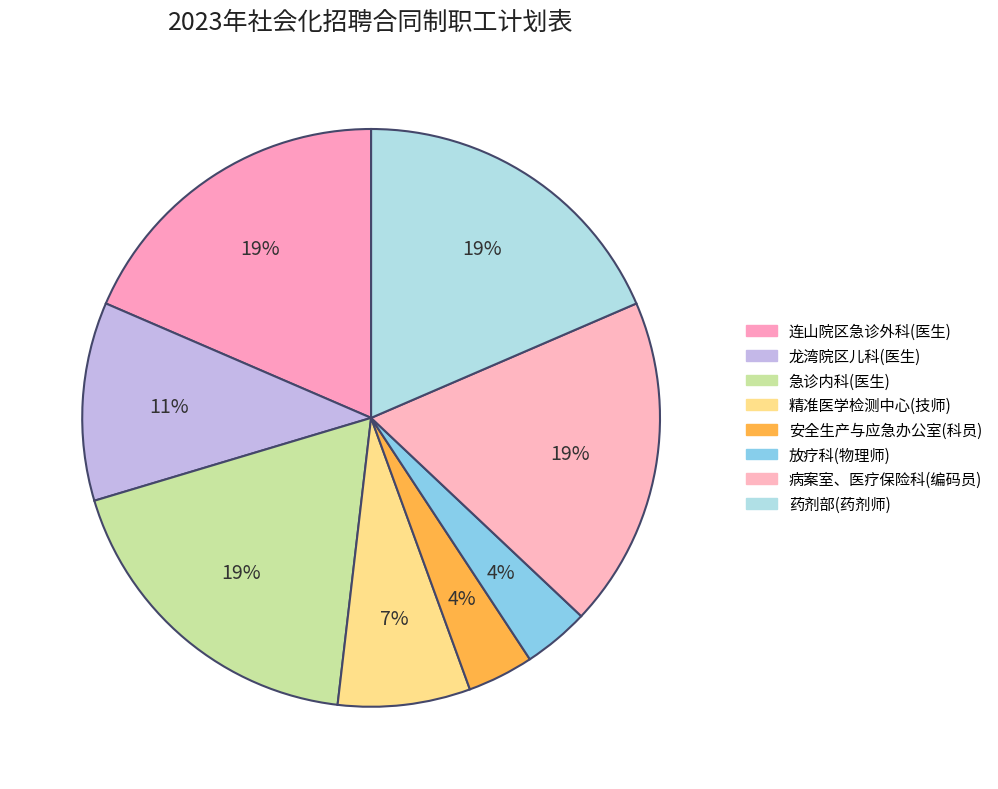

Count the number of slices in the pie.

8